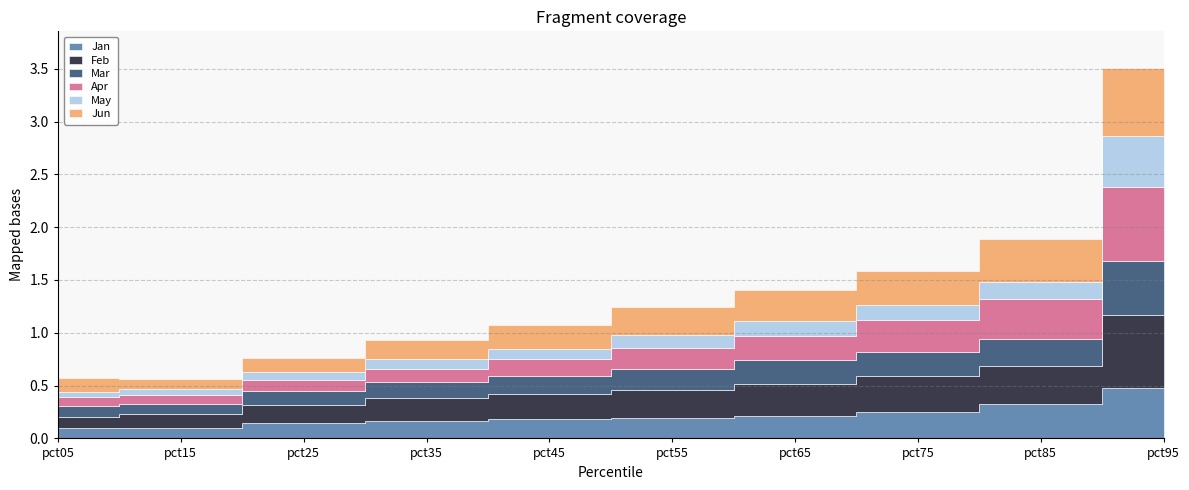

What is the lowest value of the Jun series?

0.1